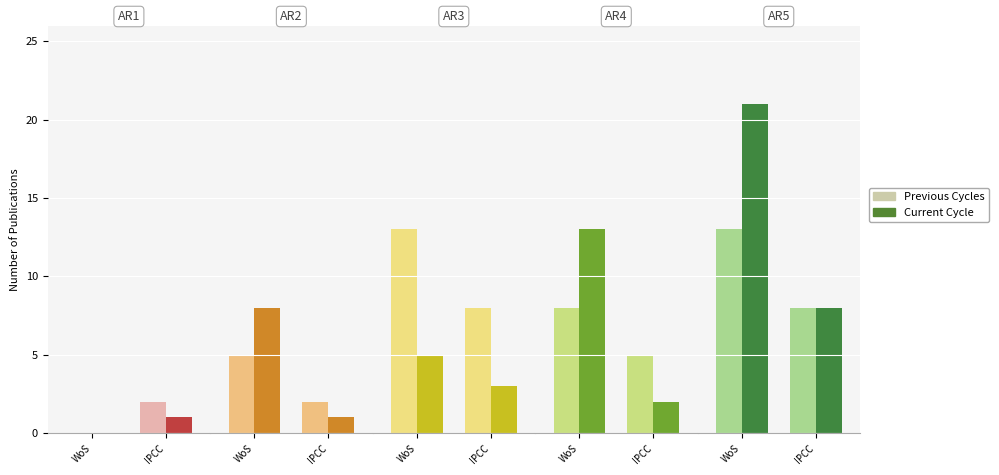

Which category has the highest value across all series?

WoS